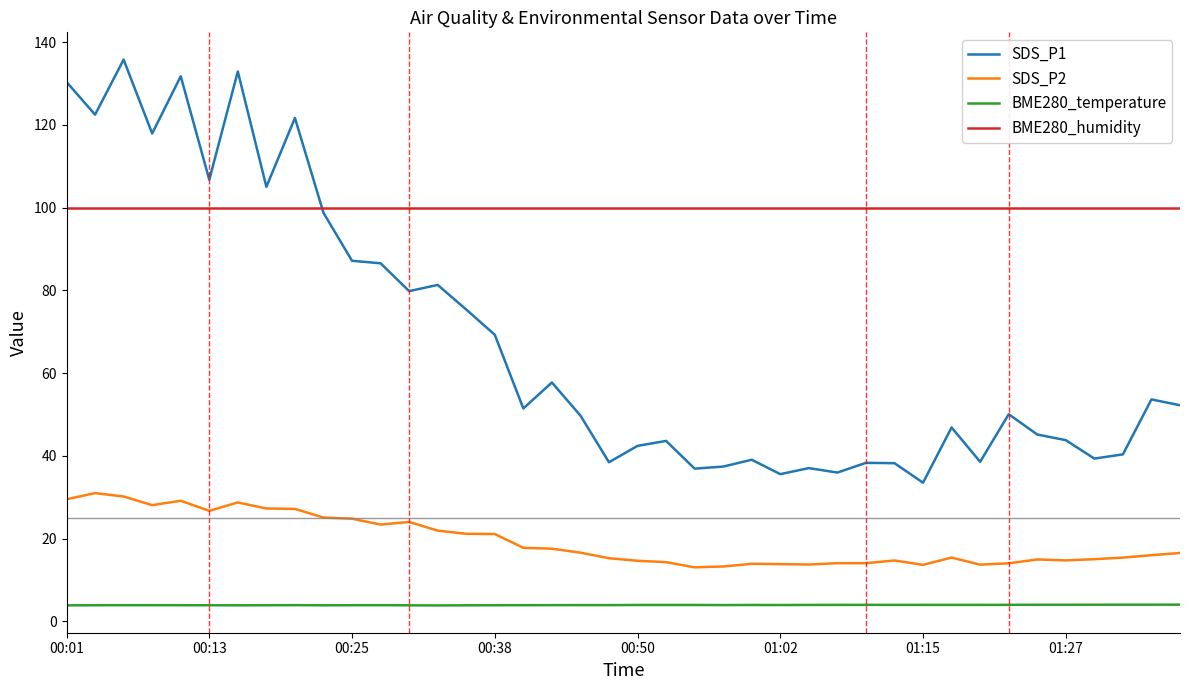

What is the smallest value displayed?

3.8